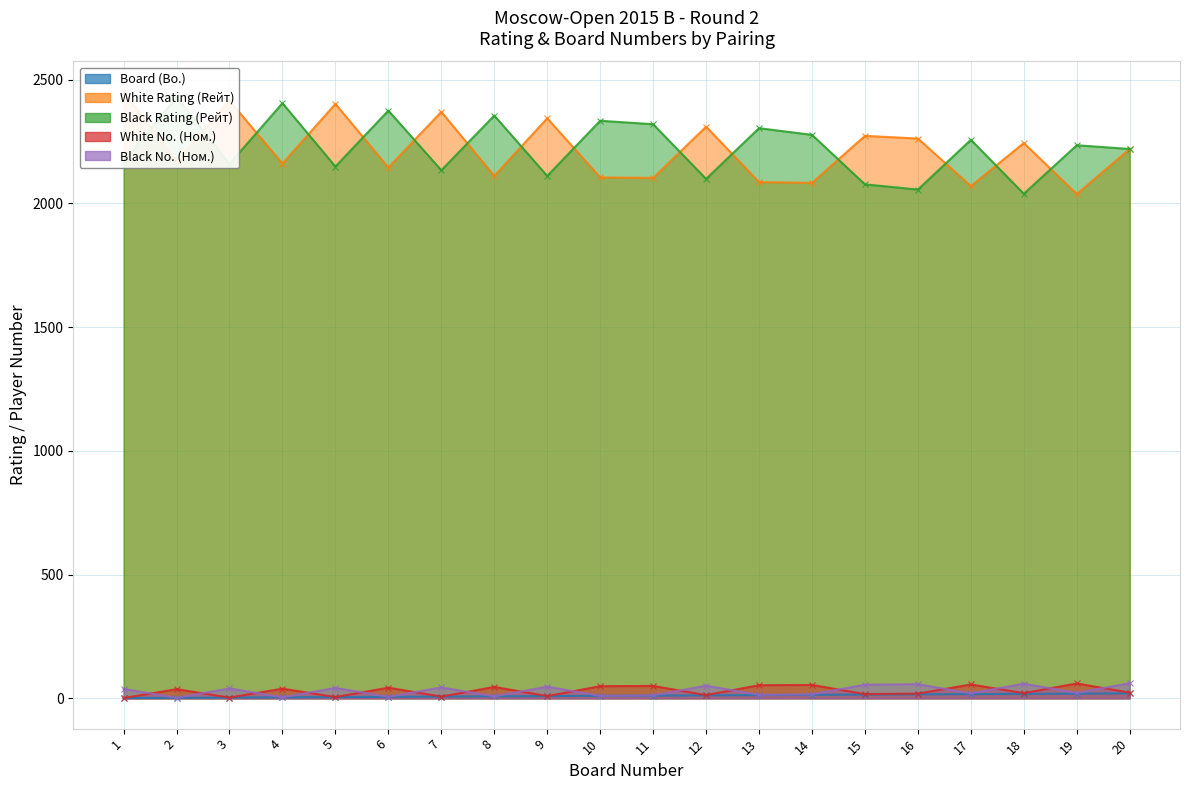

How many intersections are there between White Rating (Rейт) and Black Rating (Рейт)?

15